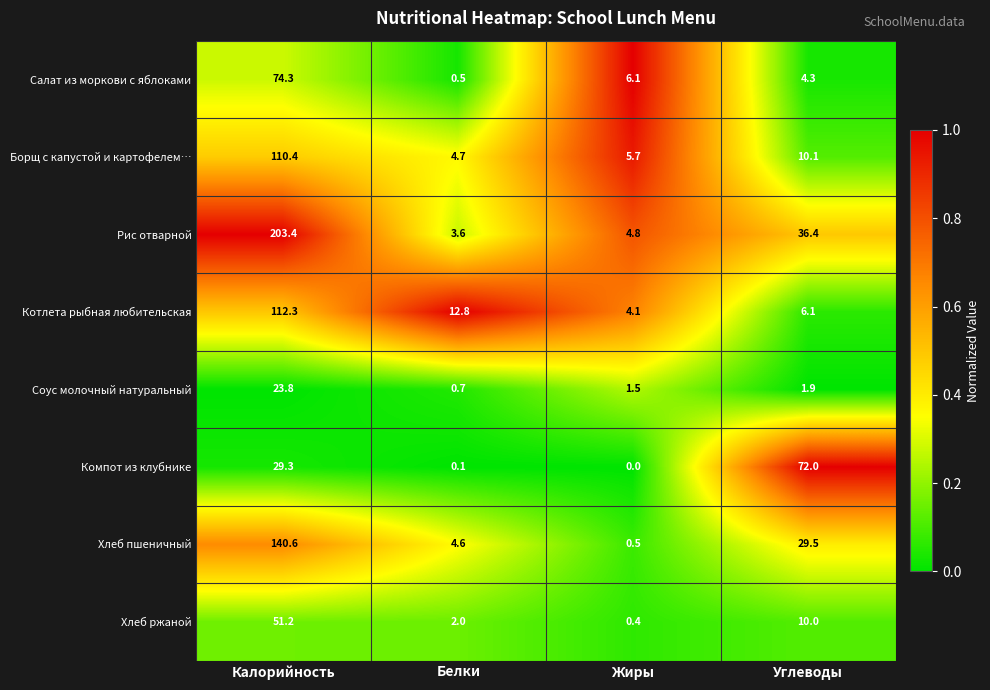

What is the difference between the highest and lowest values at Углеводы?

70.1